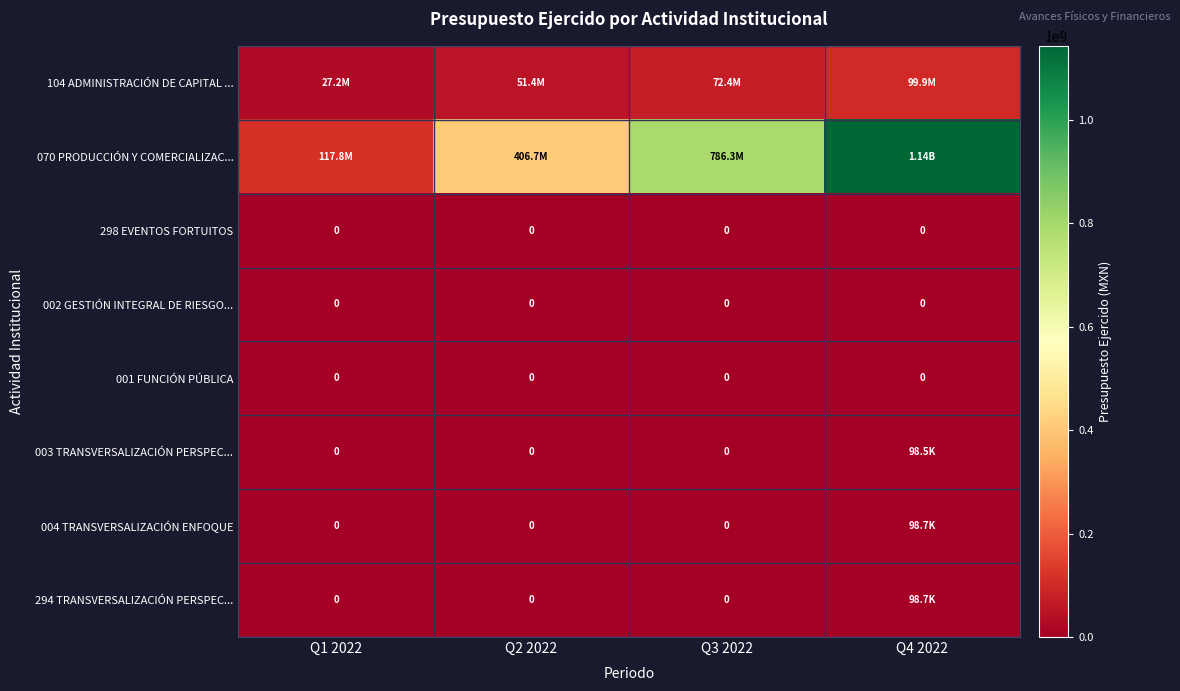

At which label does 298 EVENTOS FORTUITOS reach its peak?

Q1 2022